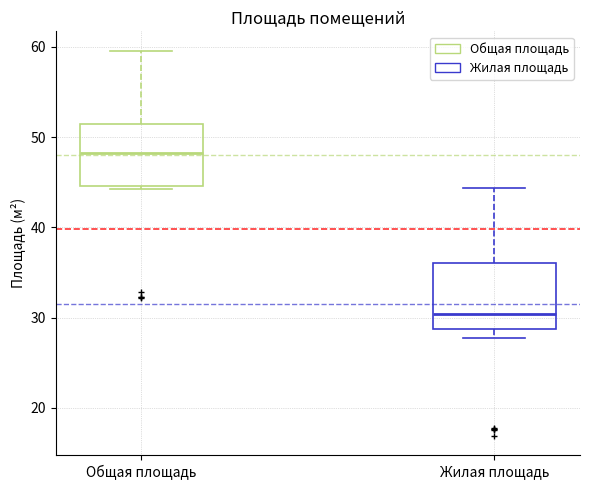

Which box's median line is the lowest?

Жилая площадь